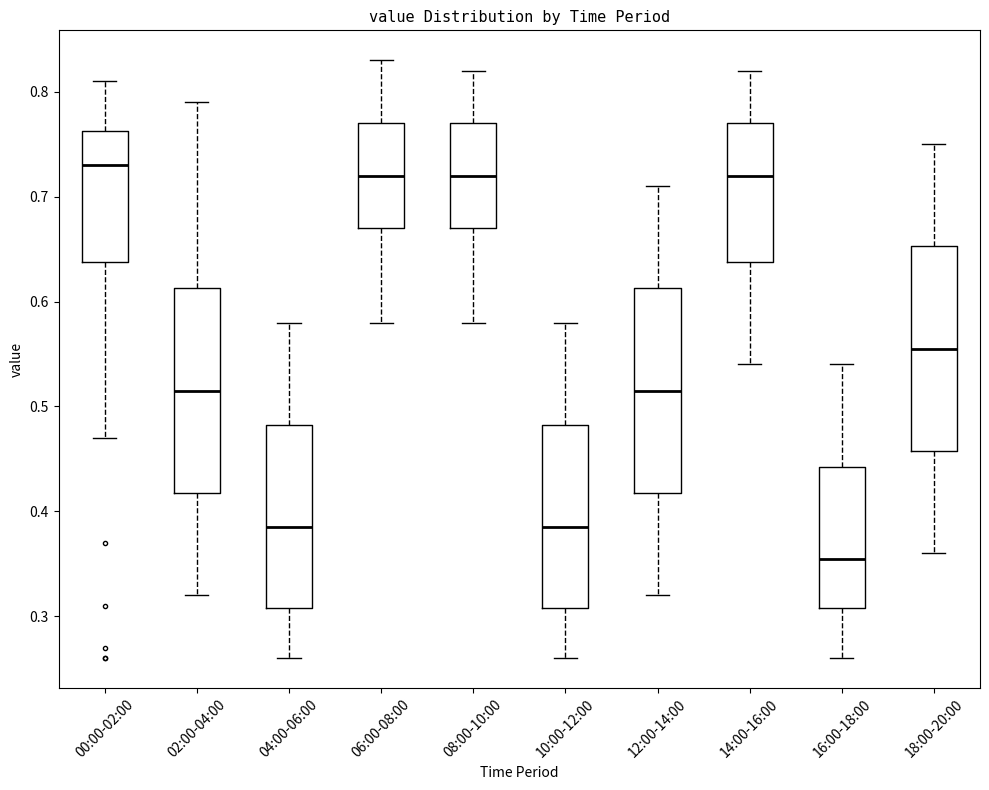

Reading left to right, transcribe this box plot: for each box, give where its median line is, the range the box spans, and where its two whiskers end, as read against the y-axis. The values are not printed on the chart, so give them approximately, as read against the axis.

00:00-02:00: median 0.73, box 0.64 to 0.76, whiskers 0.47 to 0.81
02:00-04:00: median 0.52, box 0.42 to 0.61, whiskers 0.32 to 0.79
04:00-06:00: median 0.39, box 0.31 to 0.48, whiskers 0.26 to 0.58
06:00-08:00: median 0.72, box 0.67 to 0.77, whiskers 0.58 to 0.83
08:00-10:00: median 0.72, box 0.67 to 0.77, whiskers 0.58 to 0.82
10:00-12:00: median 0.39, box 0.31 to 0.48, whiskers 0.26 to 0.58
12:00-14:00: median 0.52, box 0.42 to 0.61, whiskers 0.32 to 0.71
14:00-16:00: median 0.72, box 0.64 to 0.77, whiskers 0.54 to 0.82
16:00-18:00: median 0.36, box 0.31 to 0.44, whiskers 0.26 to 0.54
18:00-20:00: median 0.56, box 0.46 to 0.65, whiskers 0.36 to 0.75